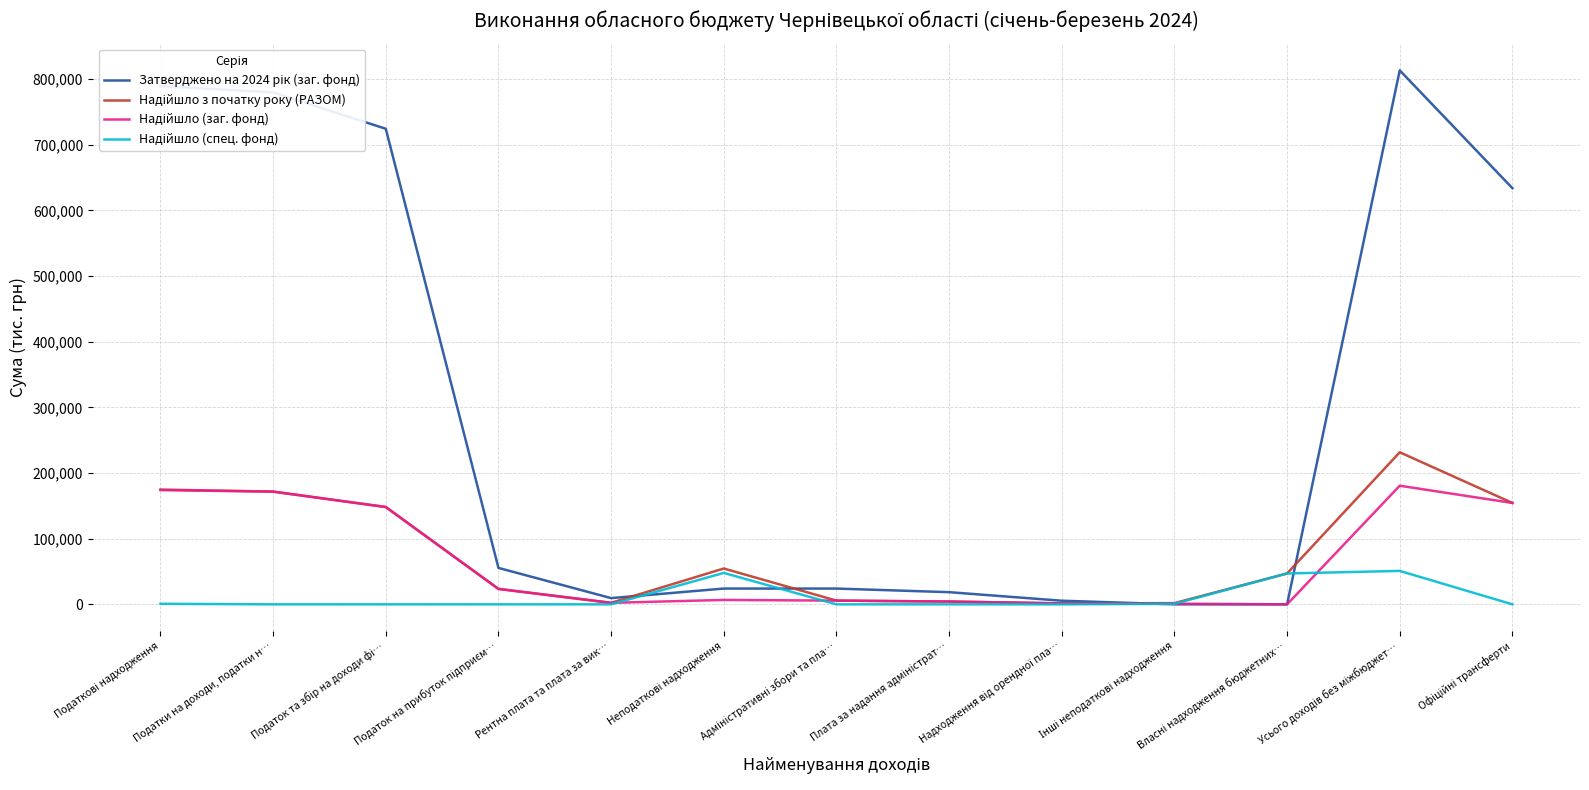

How many intersections are there between Надійшло (заг. фонд) and Затверджено на 2024 рік (заг. фонд)?

1